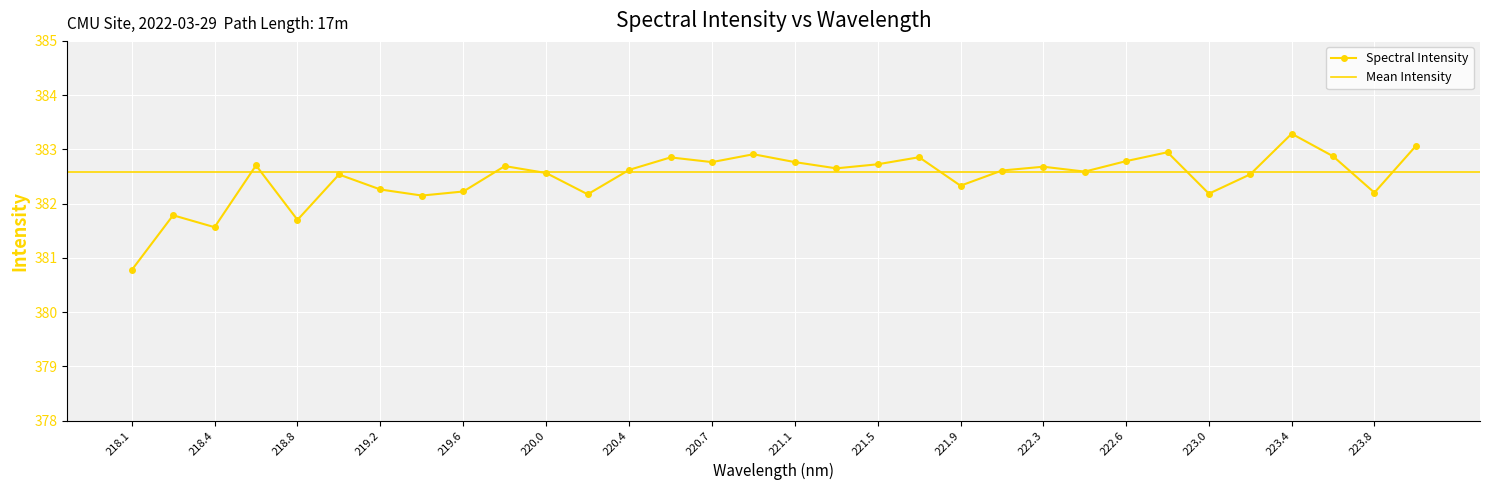

True or false: Spectral Intensity has more than 2 interior local peaks.

True